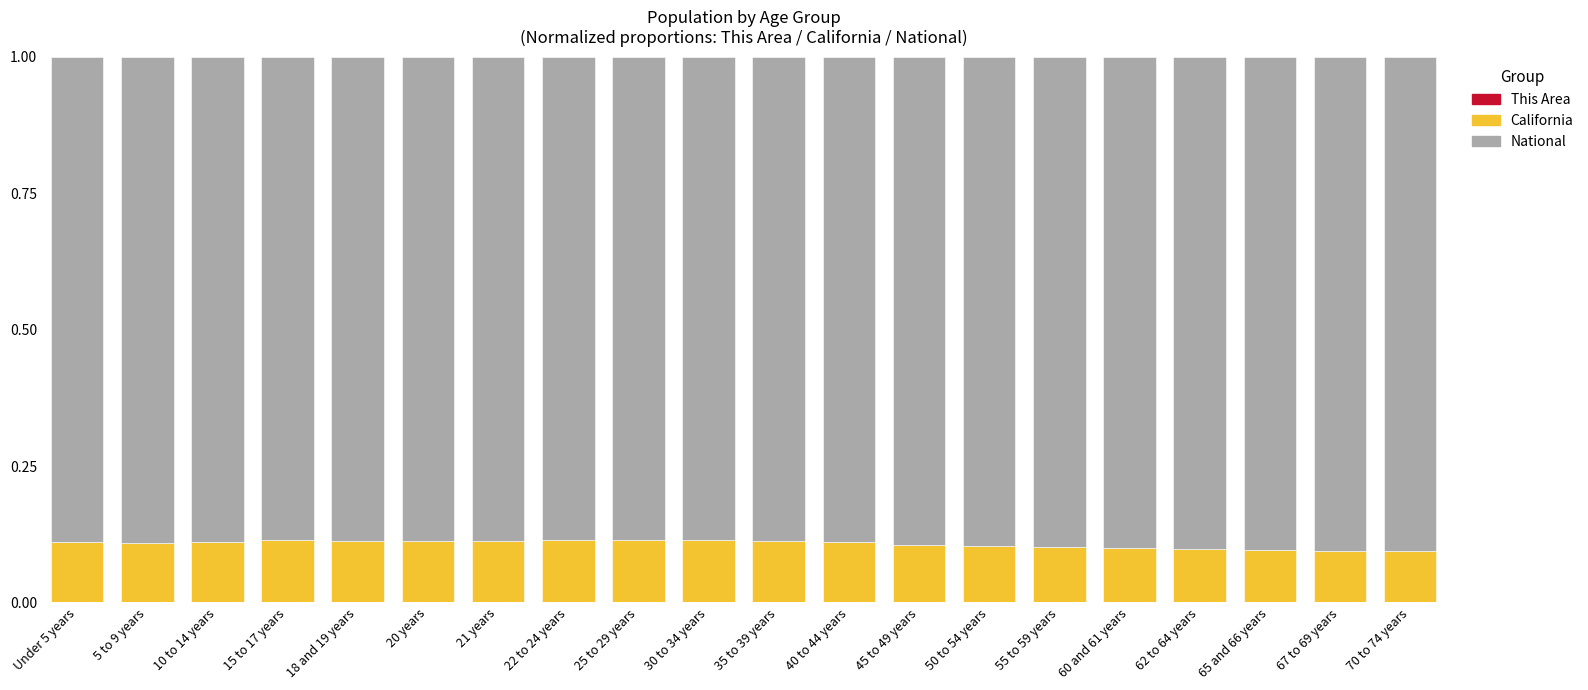

Does the chart contain stacked bars?

Yes